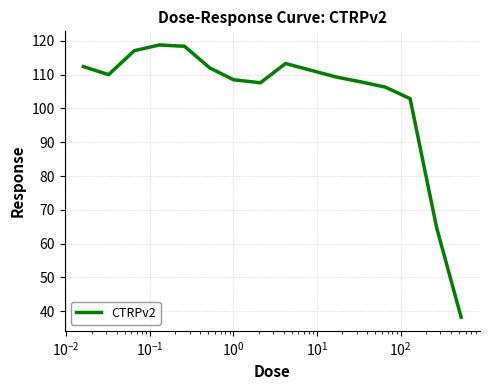

What is the maximum value shown in the chart?

118.8